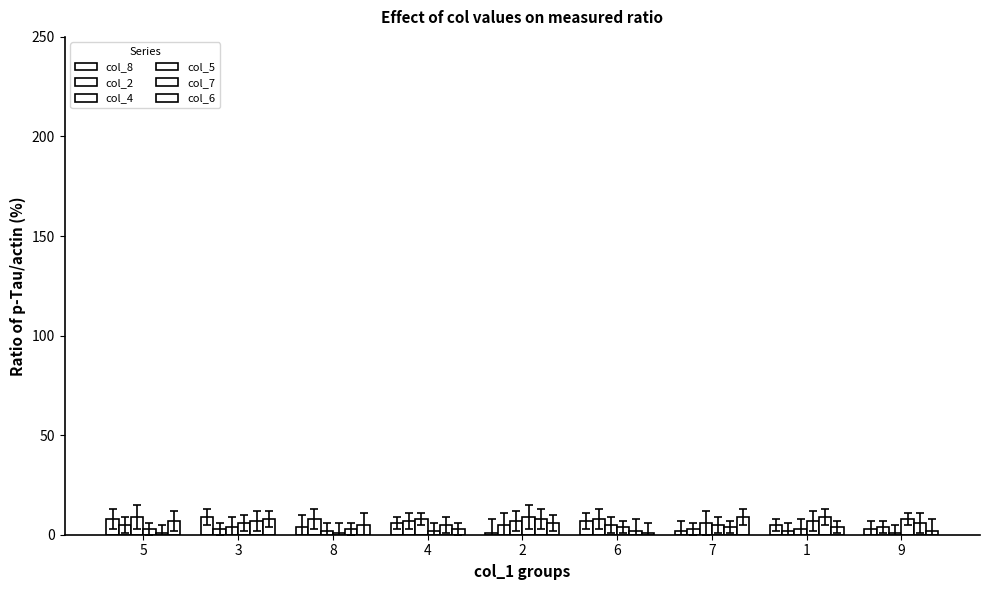

Where does the col_6 series first go above 5?

5